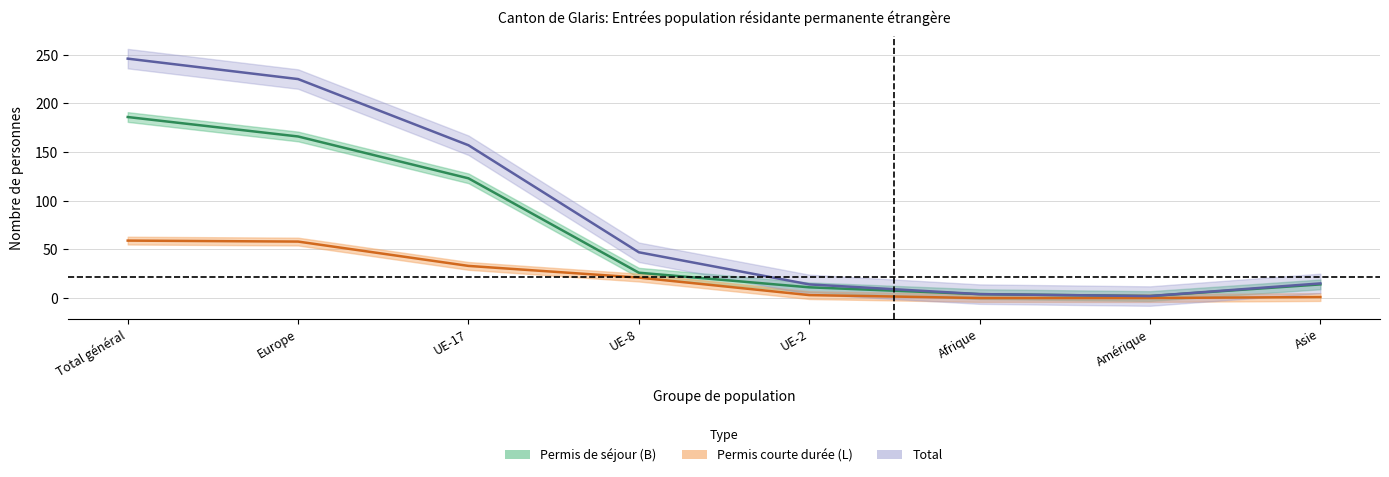

Count the number of data series in this chart.

3